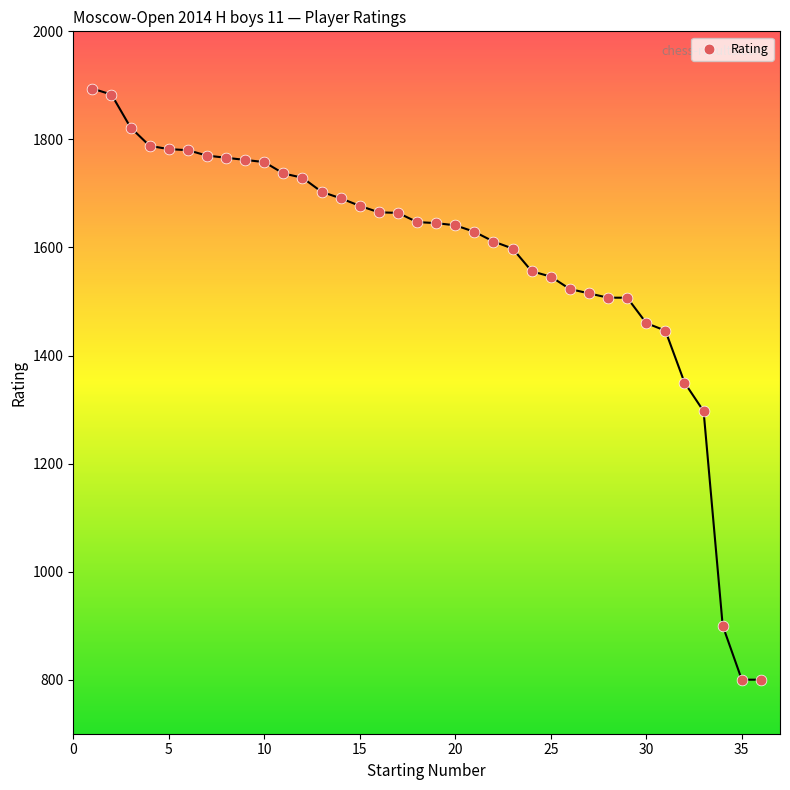

What is the range of X values (max minus min)?

35